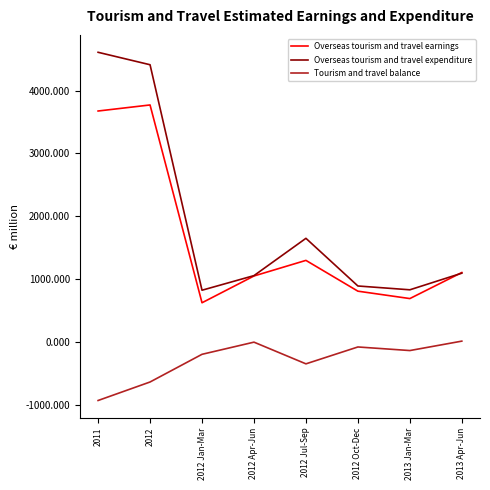

True or false: Tourism and travel balance and Overseas tourism and travel earnings cross at least once.

False